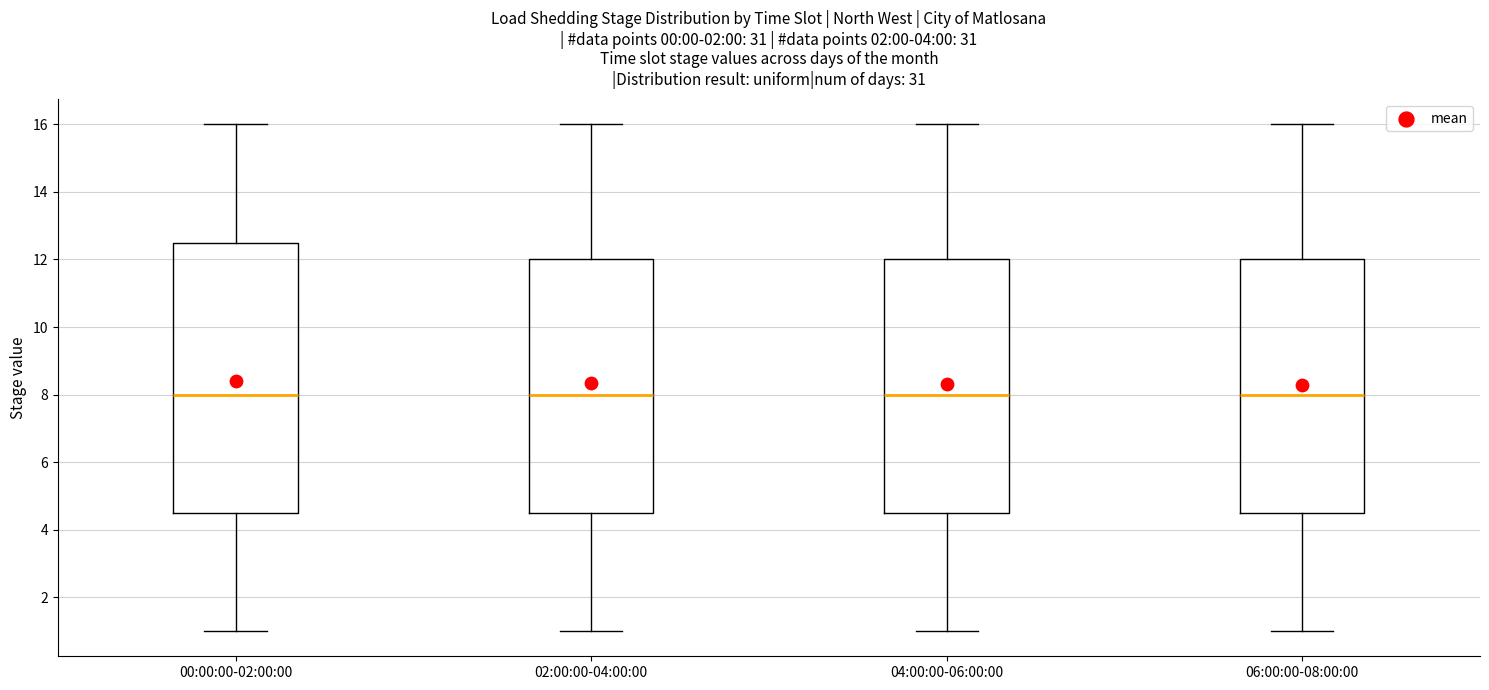

Where is the lower edge of the box for 06:00:00-08:00:00 on the y-axis? The values are not printed on the chart, so give them approximately, as read against the axis.

4.6